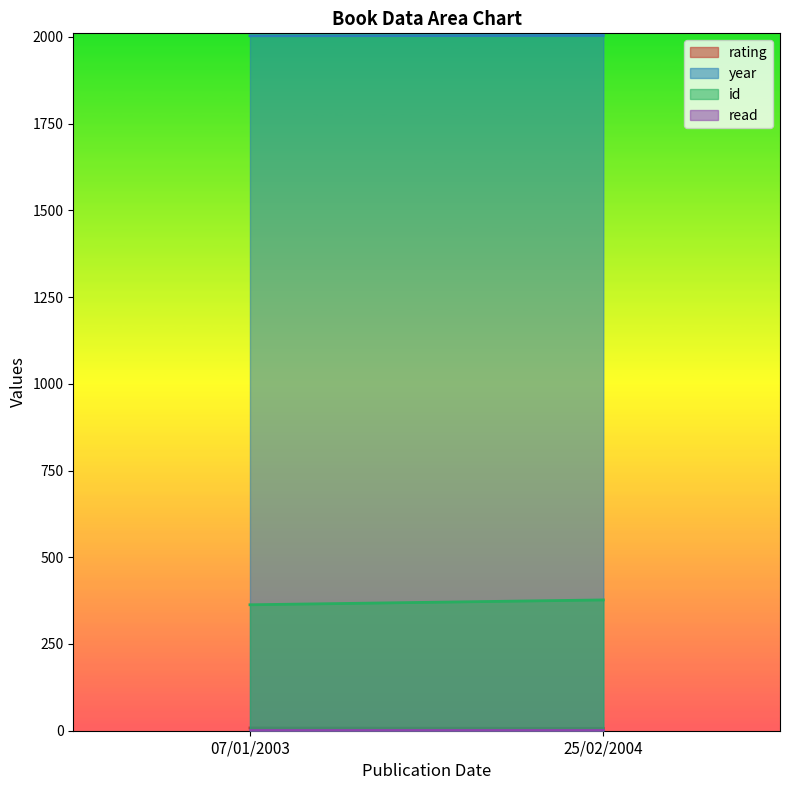

Between 07/01/2003 and 25/02/2004, which is larger?

07/01/2003